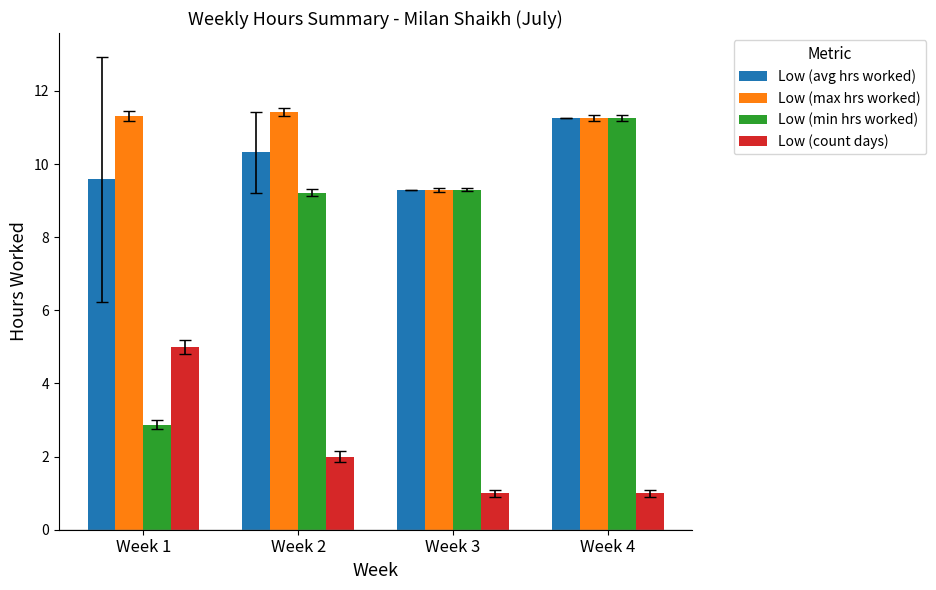

What is the value of the Low (max hrs worked) bar at the 4th from the left?

11.3